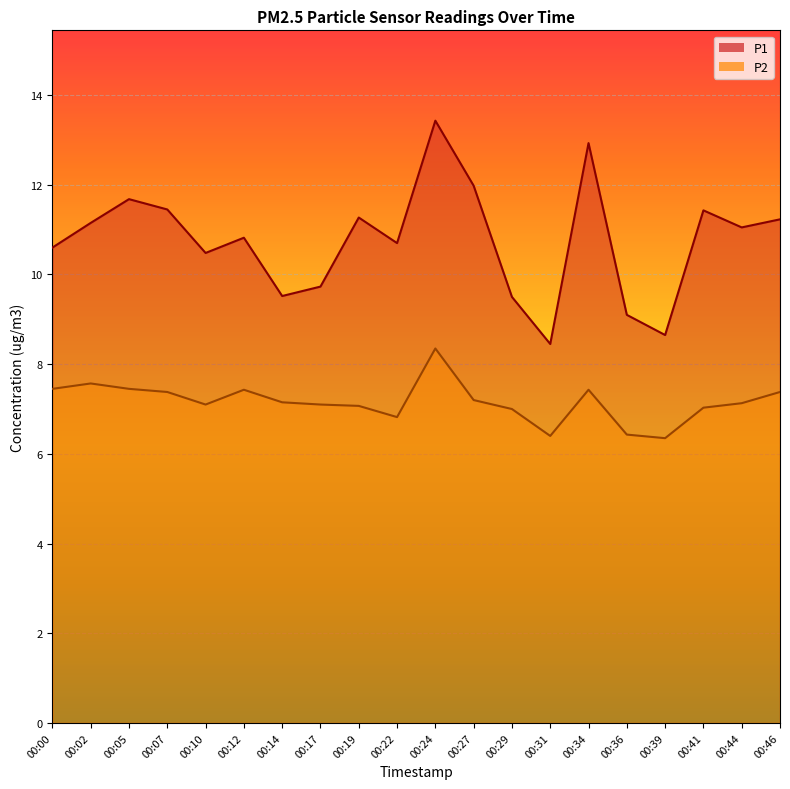

Where does the P1 series first go above 11?

00:02